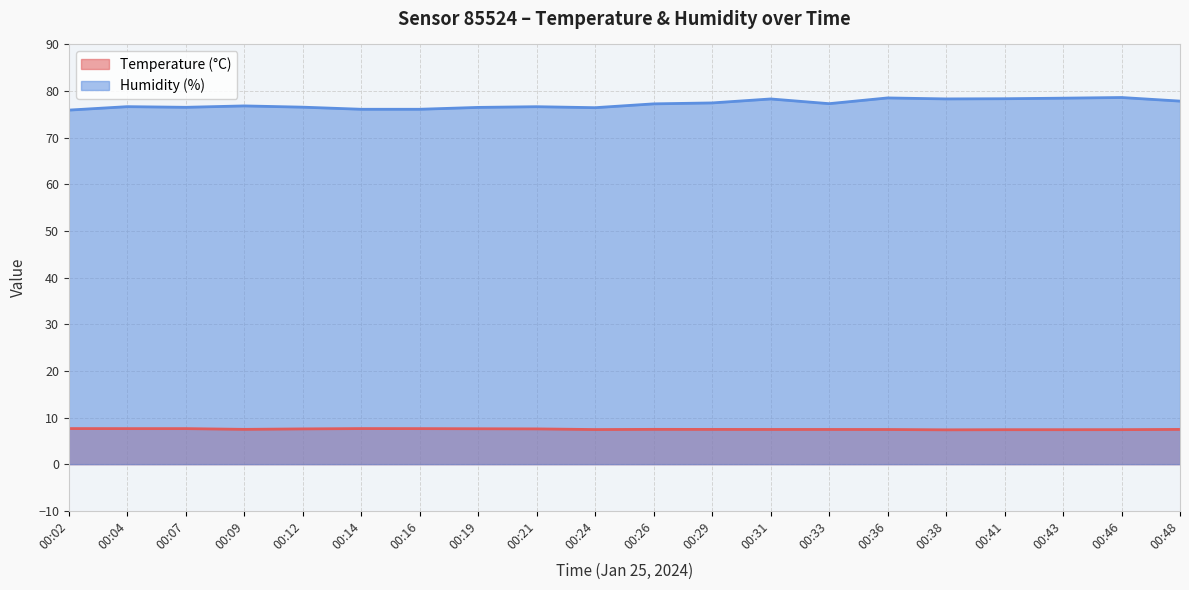

Rank the series by their average value, from lowest to highest.

Temperature (°C), Humidity (%)